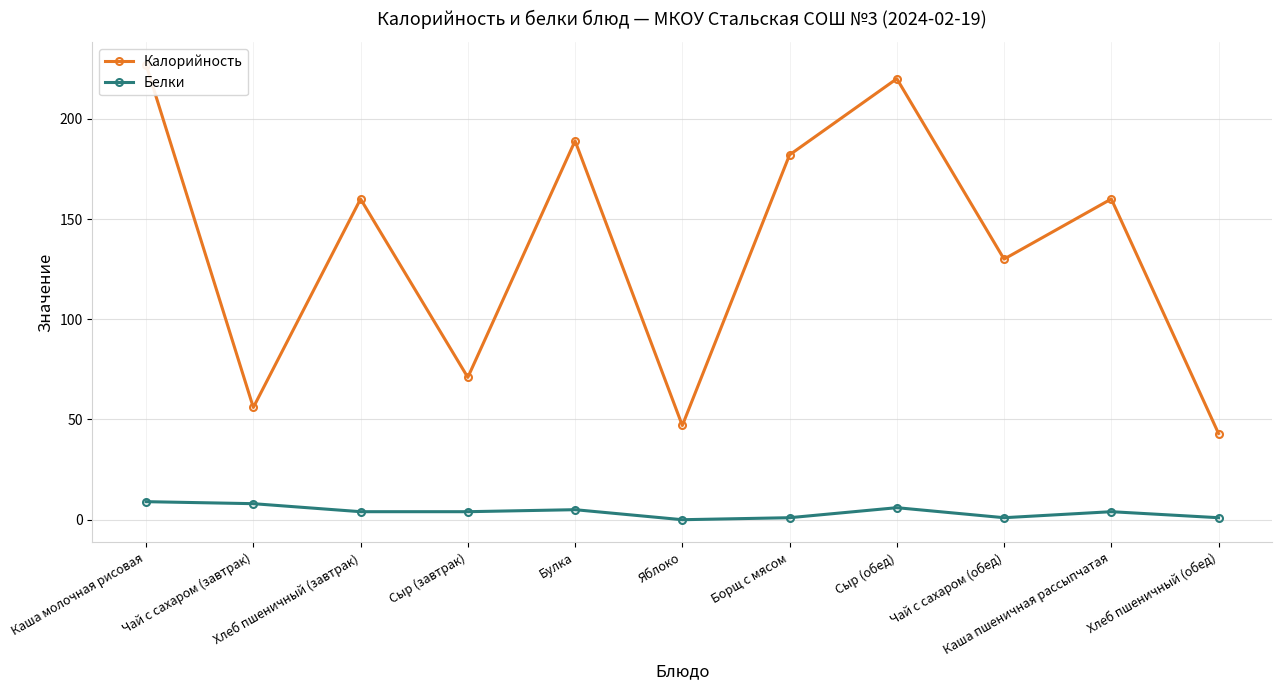

The Белки series shows 2 at Хлеб пшеничный (завтрак). True or false?

False